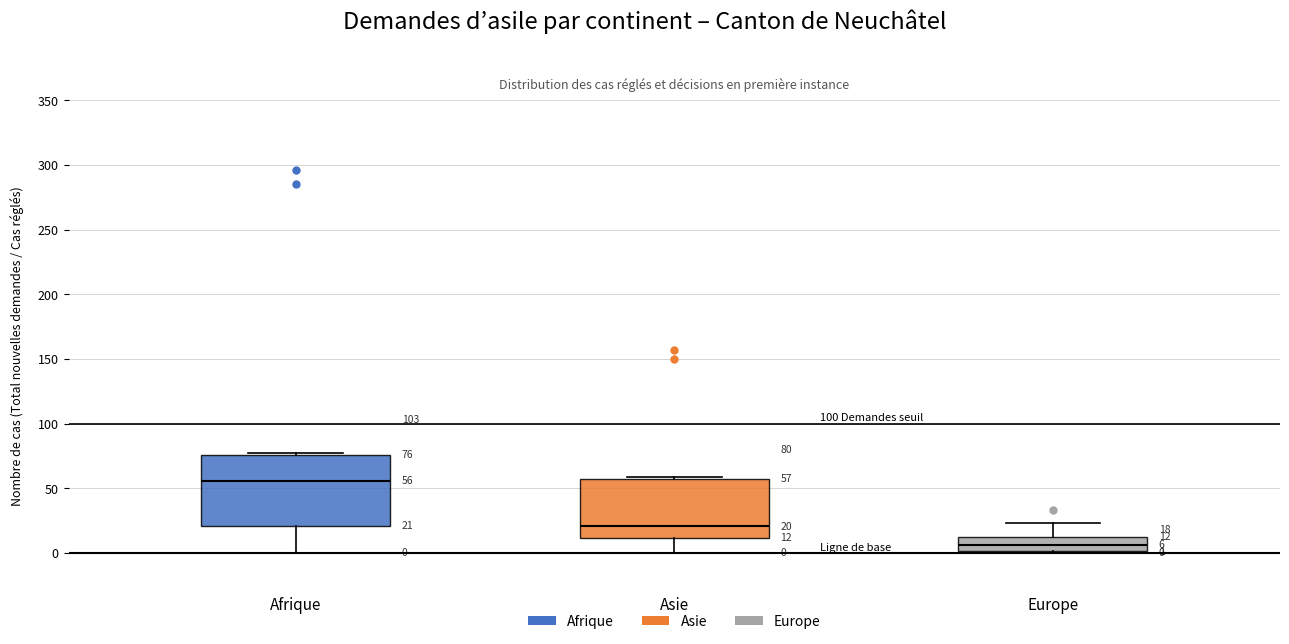

Which box's median line is the highest?

Afrique